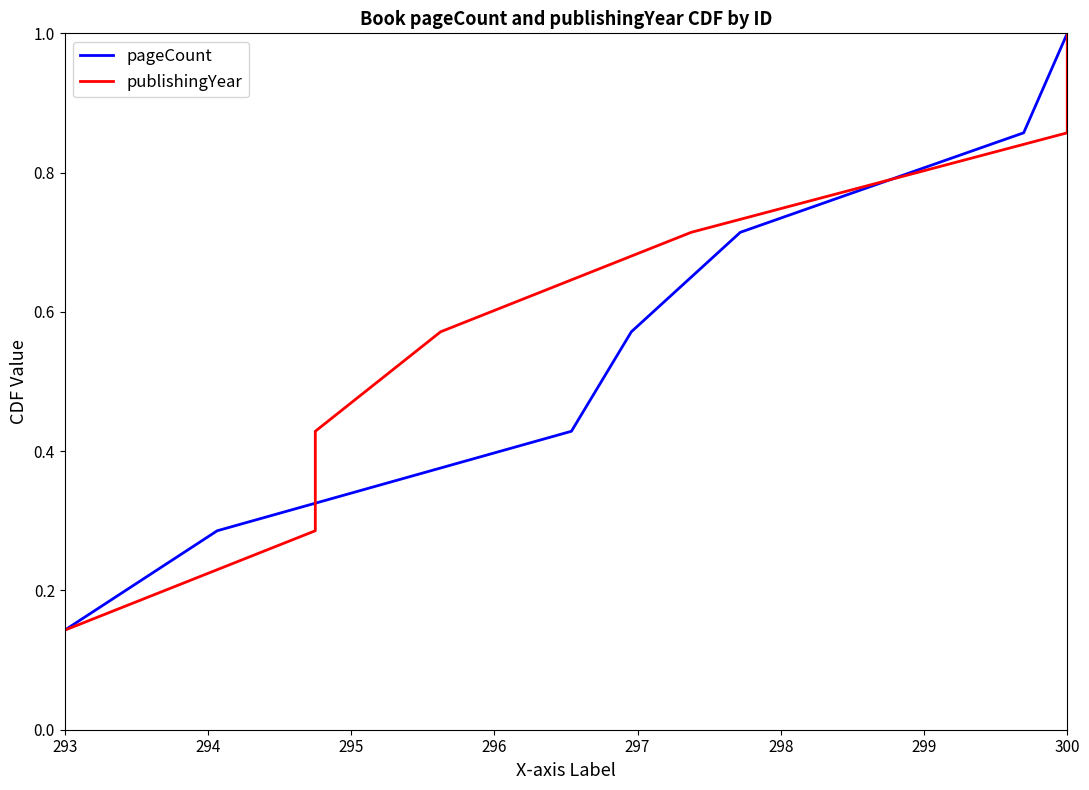

True or false: pageCount has more than 1 points higher than both neighbors.

False